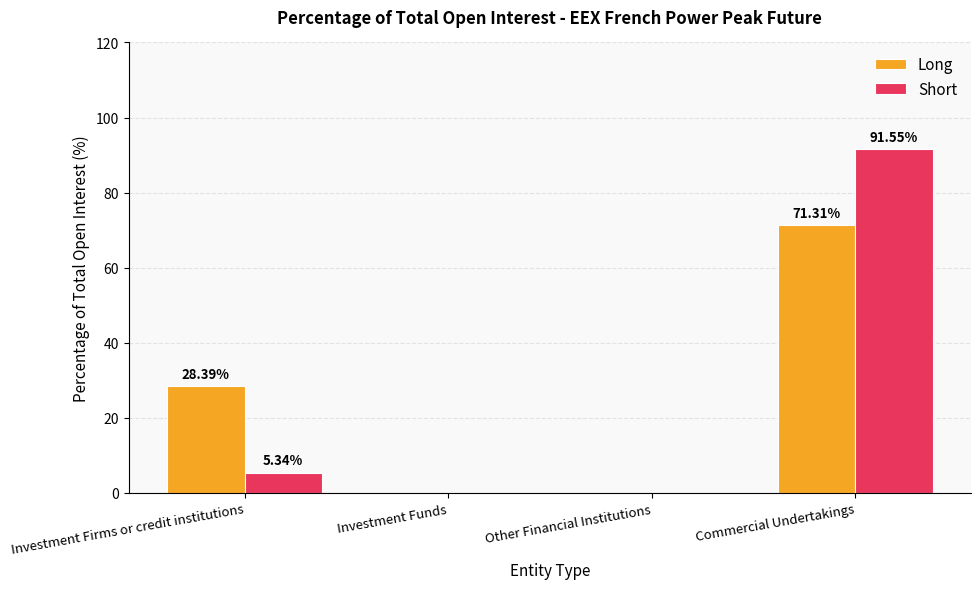

True or false: Short has a value of -47.5 at Investment Funds.

False